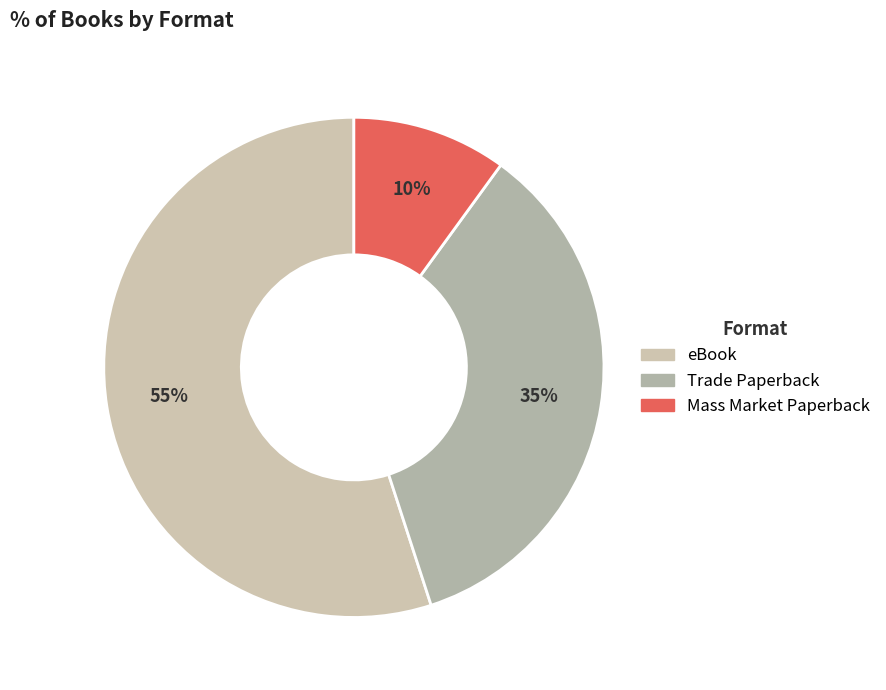

Count the number of slices in the pie.

3